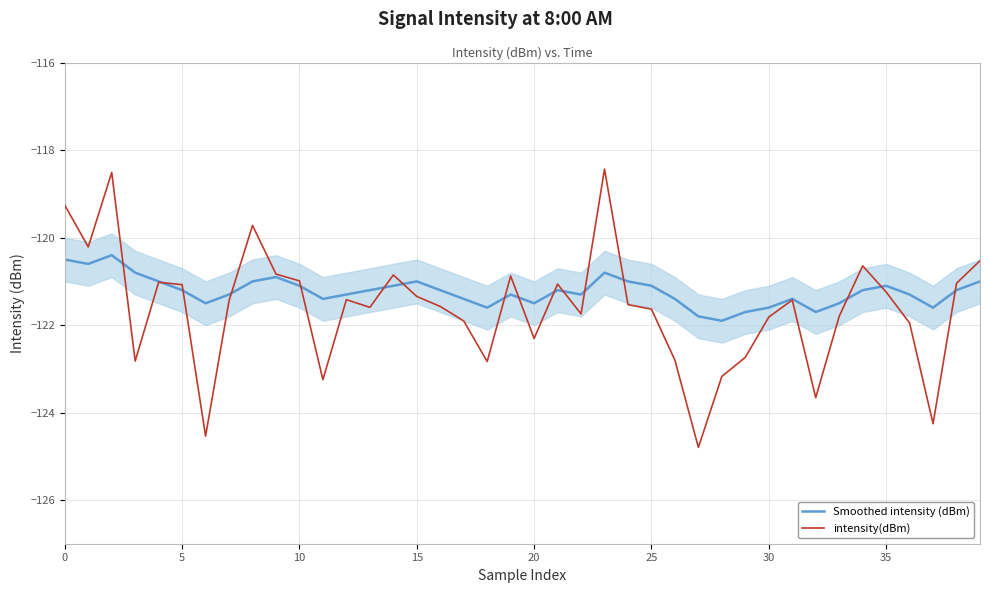

Which series has the largest range (max minus min)?

intensity(dBm)